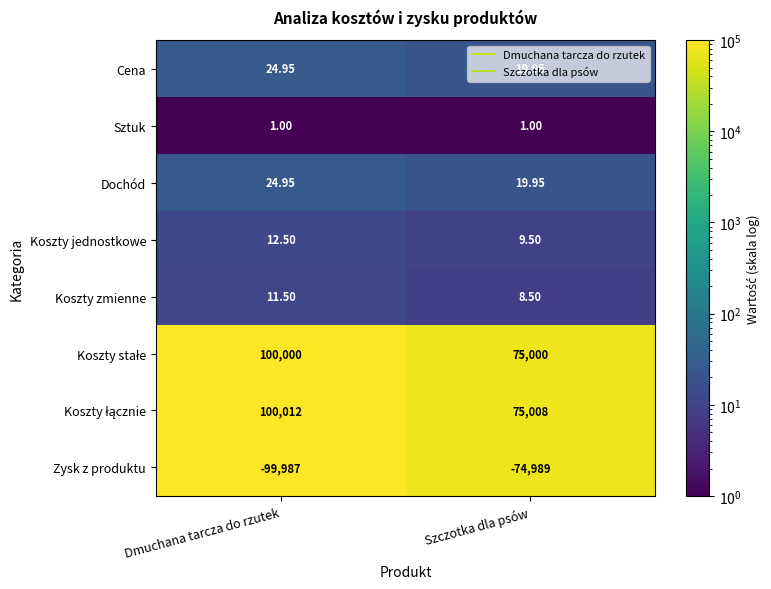

Which category has the lowest value across all series?

Dmuchana tarcza do rzutek